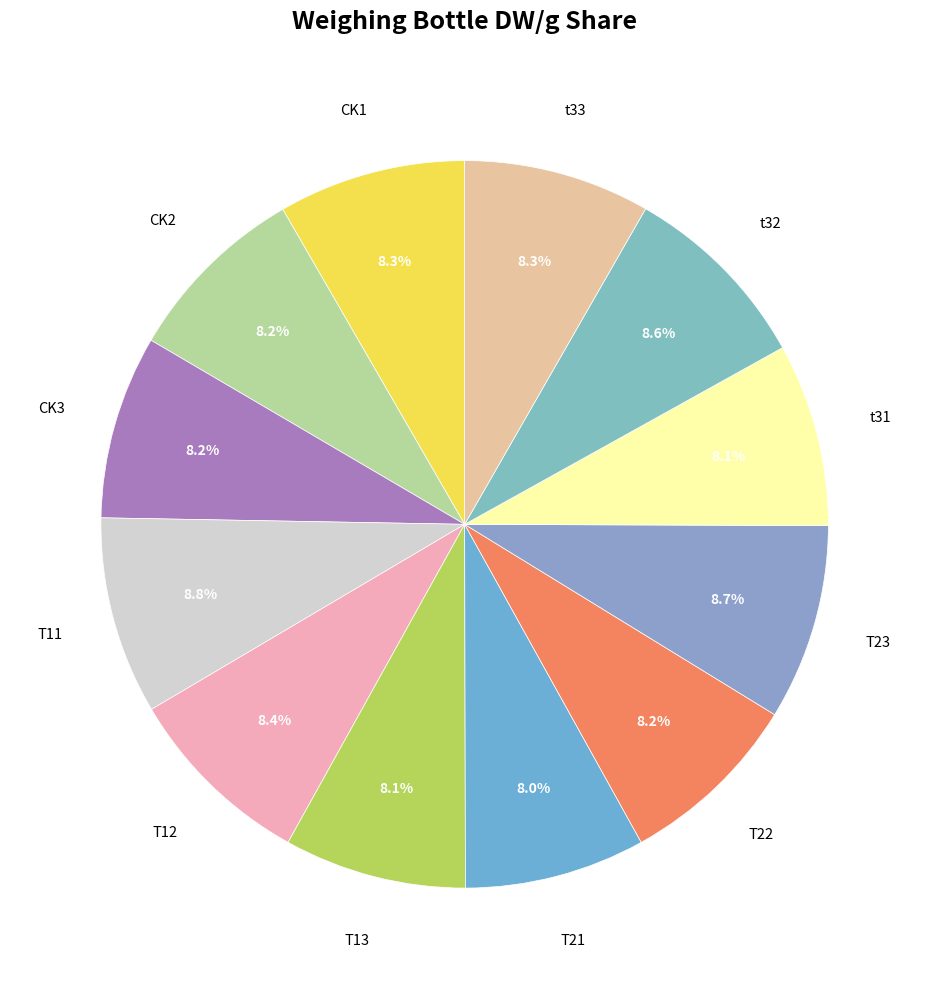

How many segments does this pie chart have?

12